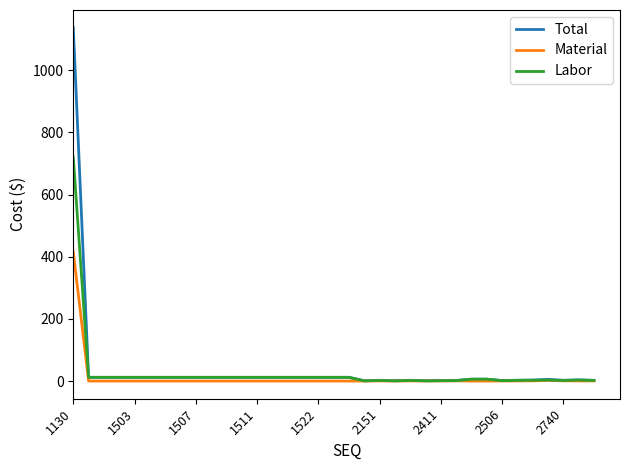

Which series has the widest spread of values?

Total